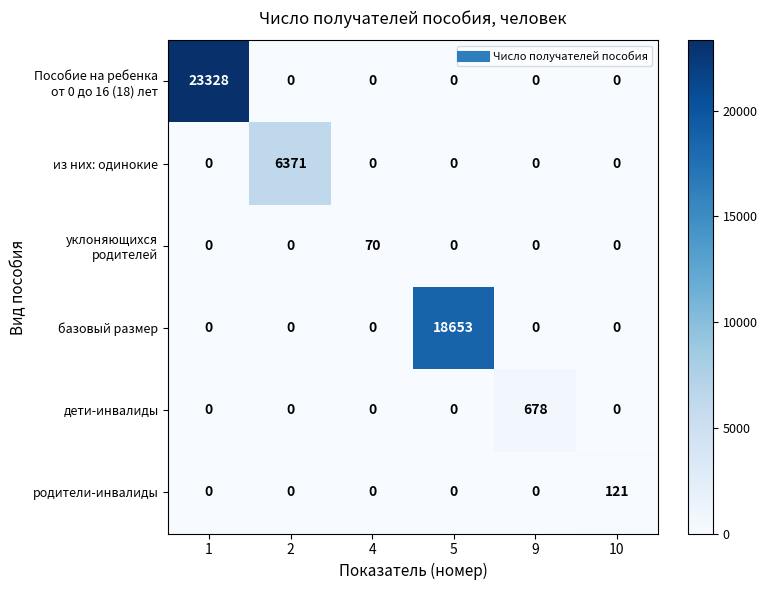

What is the difference between the highest and lowest values at 4?

70